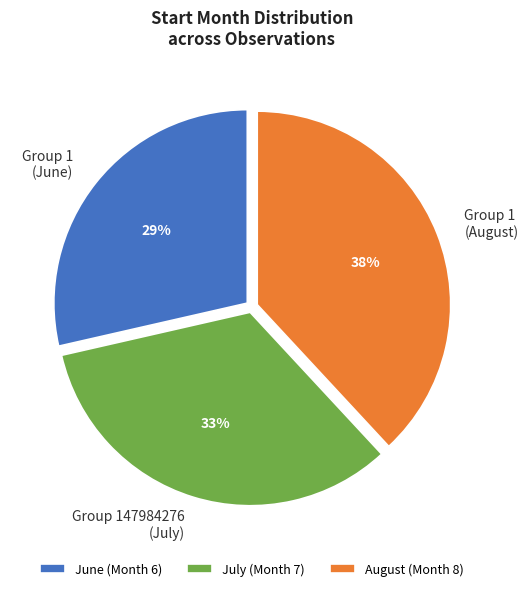

Does any single category account for the majority?

No